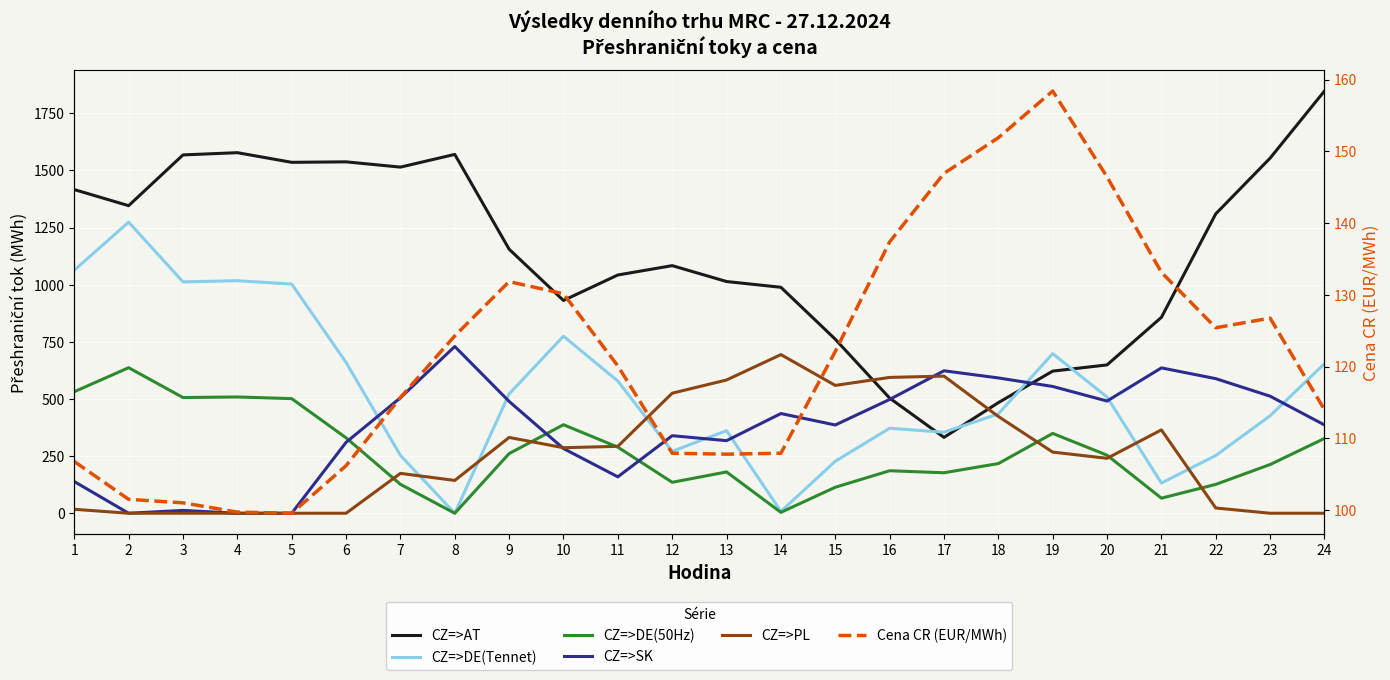

Reading right to left, transcribe all the data shown in this chart.

CZ=>AT: 24=1847.7	23=1554.0	22=1310.2	21=857.3	20=649.1	19=621.9	18=483.9	17=332.0	16=504.0	15=761.6	14=988.8	13=1014.0	12=1083.5	11=1042.6	10=931.1	9=1155.4	8=1570.3	7=1514.6	6=1537.7	5=1535.6	4=1577.8	3=1568.0	2=1345.9	1=1416.3
CZ=>DE(Tennet): 24=654.5	23=426.5	22=252.7	21=132.1	20=508.3	19=698.6	18=434.8	17=354.4	16=372.0	15=227.5	14=7.9	13=361.4	12=270.8	11=578.4	10=774.8	9=522.3	8=0.0	7=253.2	6=660.3	5=1002.9	4=1017.6	3=1012.5	2=1273.8	1=1063.6
CZ=>DE(50Hz): 24=327.3	23=213.2	22=126.3	21=66.0	20=254.1	19=349.3	18=217.4	17=177.2	16=186.0	15=113.7	14=3.9	13=180.7	12=135.4	11=289.2	10=387.4	9=261.1	8=0.0	7=126.6	6=330.1	5=501.5	4=508.8	3=506.3	2=636.9	1=531.8
CZ=>SK: 24=386.4	23=512.2	22=589.0	21=636.1	20=491.0	19=554.8	18=592.1	17=623.4	16=497.9	15=386.2	14=436.3	13=317.6	12=339.4	11=159.4	10=283.1	9=489.4	8=729.7	7=505.3	6=310.3	5=0.0	4=0.0	3=12.4	2=0.0	1=138.7
CZ=>PL: 24=0.0	23=0.0	22=23.0	21=364.7	20=240.4	19=267.6	18=423.5	17=600.1	16=594.4	15=559.4	14=694.2	13=583.1	12=525.3	11=292.9	10=286.7	9=331.7	8=143.6	7=174.5	6=0.0	5=0.0	4=0.0	3=0.0	2=0.0	1=17.3
Cena CR (EUR/MWh): 24=114.0	23=126.8	22=125.4	21=133.1	20=146.4	19=158.4	18=151.9	17=146.9	16=137.4	15=122.1	14=107.9	13=107.8	12=107.9	11=120.1	10=130.2	9=131.8	8=124.3	7=115.7	6=106.2	5=99.6	4=99.7	3=101.0	2=101.5	1=106.8